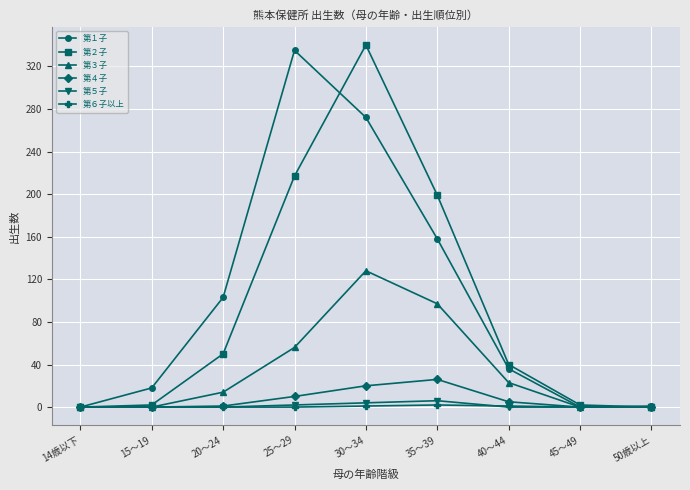

What is the difference between the second highest and second lowest values in the 第２子 series?

217